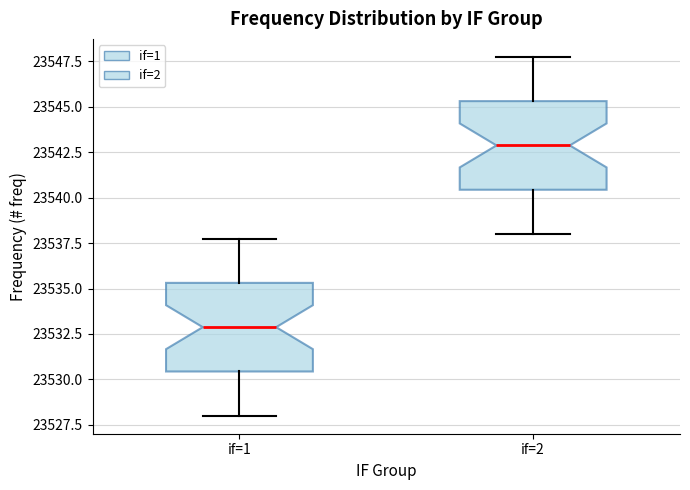

Reading left to right, transcribe this box plot: for each box, give where its median line is, the range the box spans, and where its two whiskers end, as read against the y-axis. The values are not printed on the chart, so give them approximately, as read against the axis.

if=1: median 23533.0, box 23530.5 to 23535.5, whiskers 23528.0 to 23538.0
if=2: median 23543.0, box 23540.5 to 23545.5, whiskers 23538.0 to 23548.0